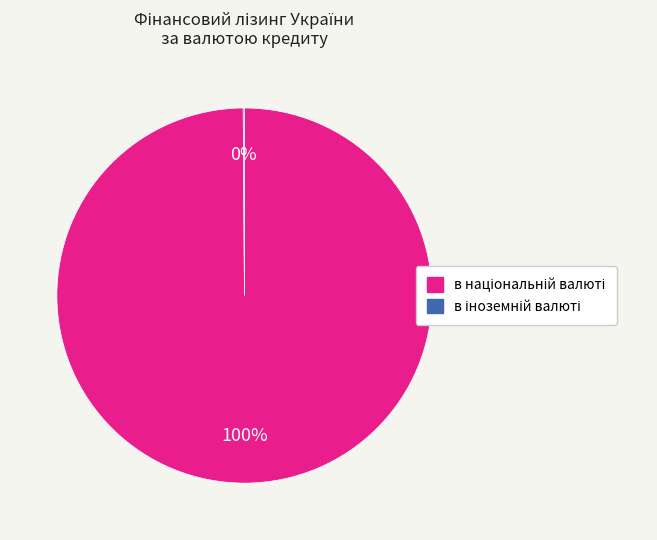

To the nearest percent, what is the difference between the largest and smallest slice percentages?

100%